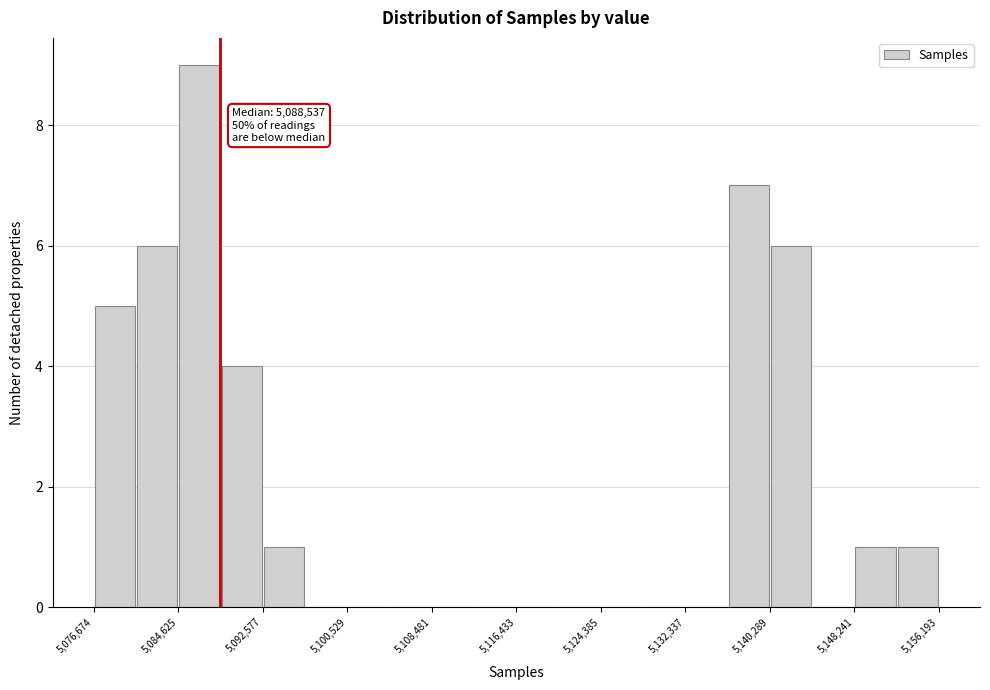

Read against the x-axis, roughly where is the centre of the tallest bar?

5087000